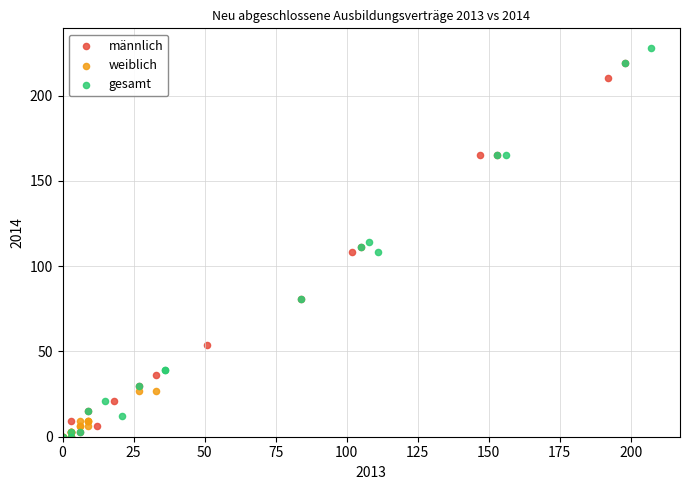

What are all the series names shown in the legend?

männlich, weiblich, gesamt